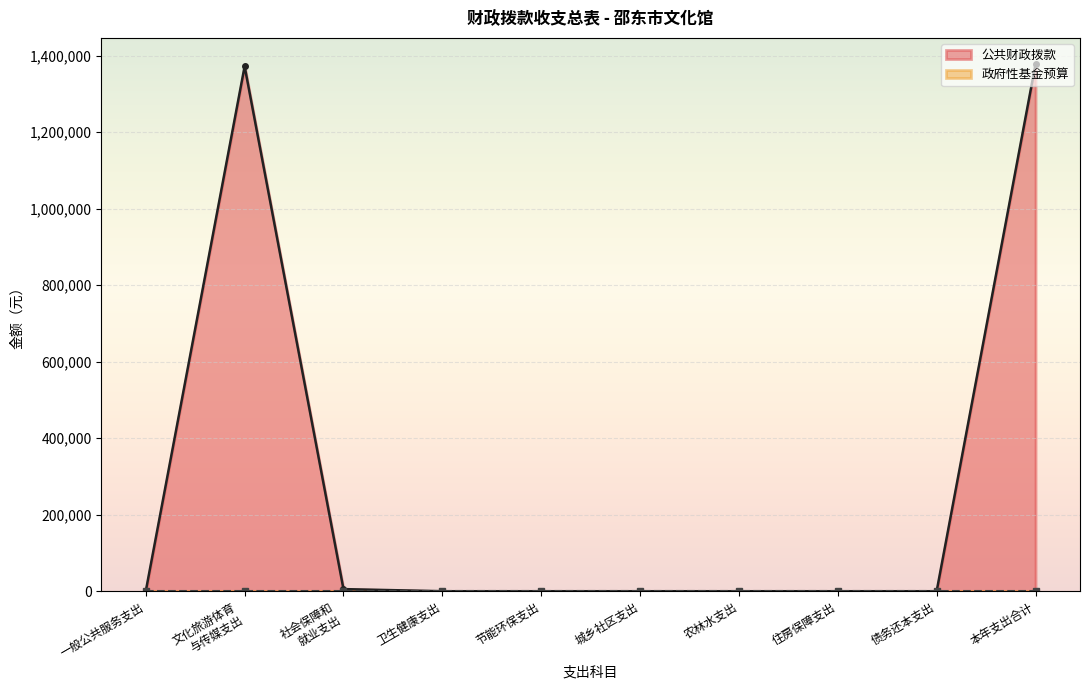

Which category has the lowest value in the 公共财政拨款 series?

一般公共服务支出